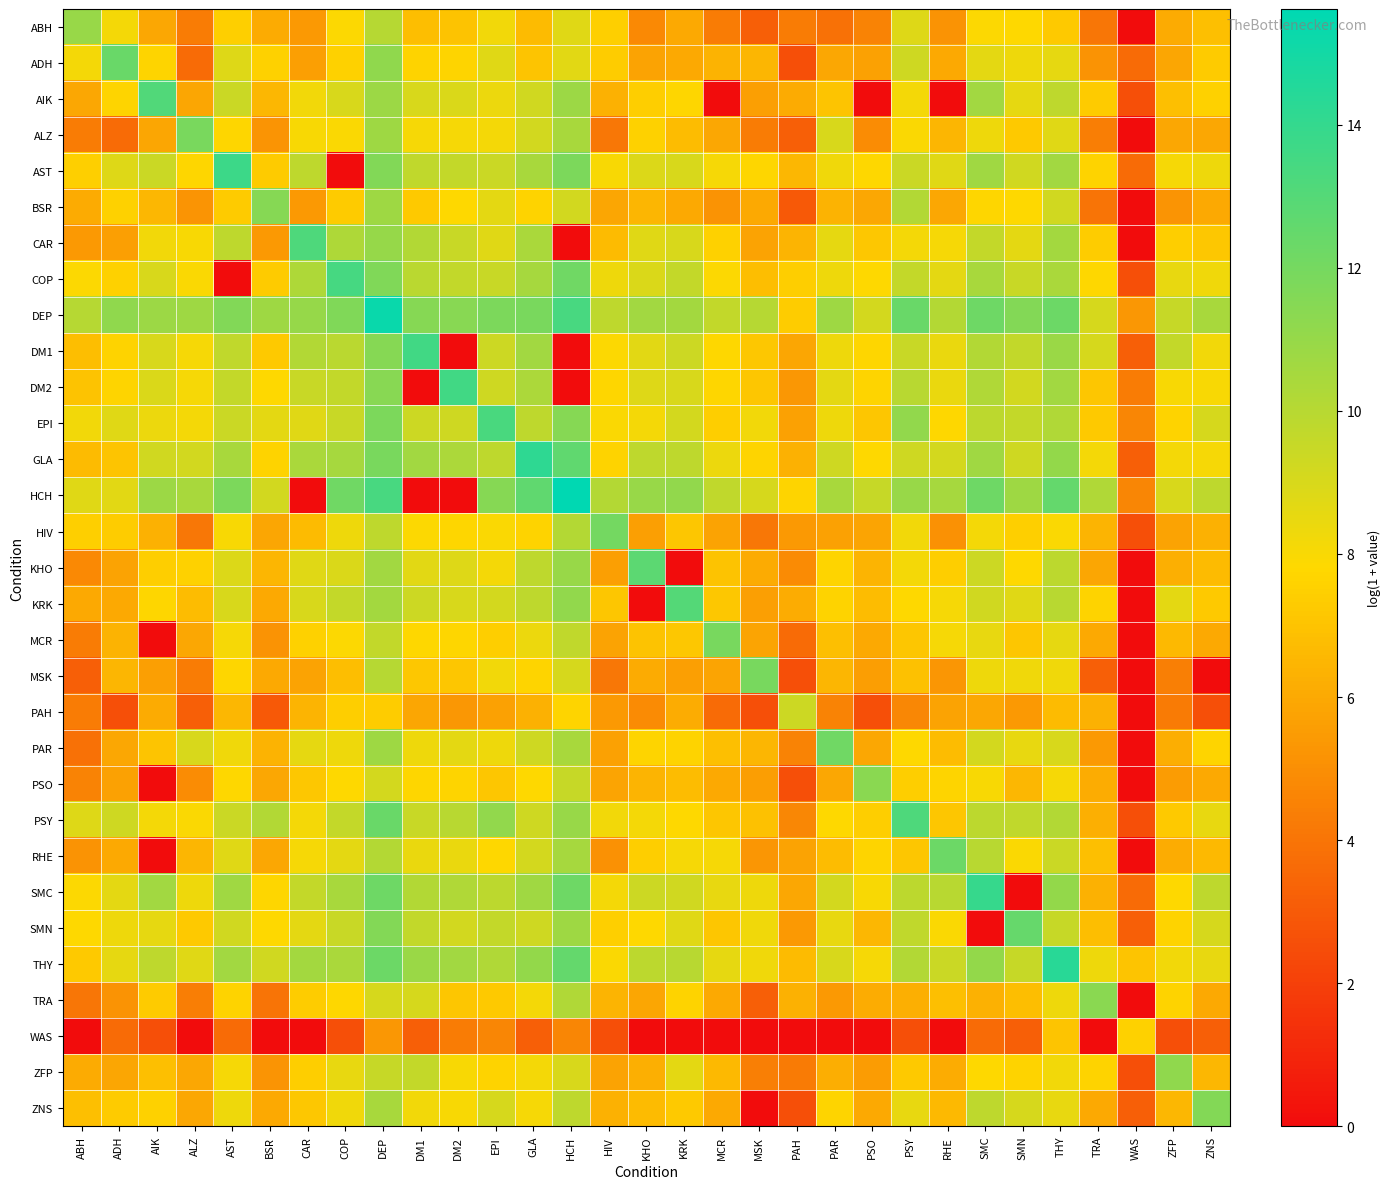

Which series has the largest total across all categories?

DEP